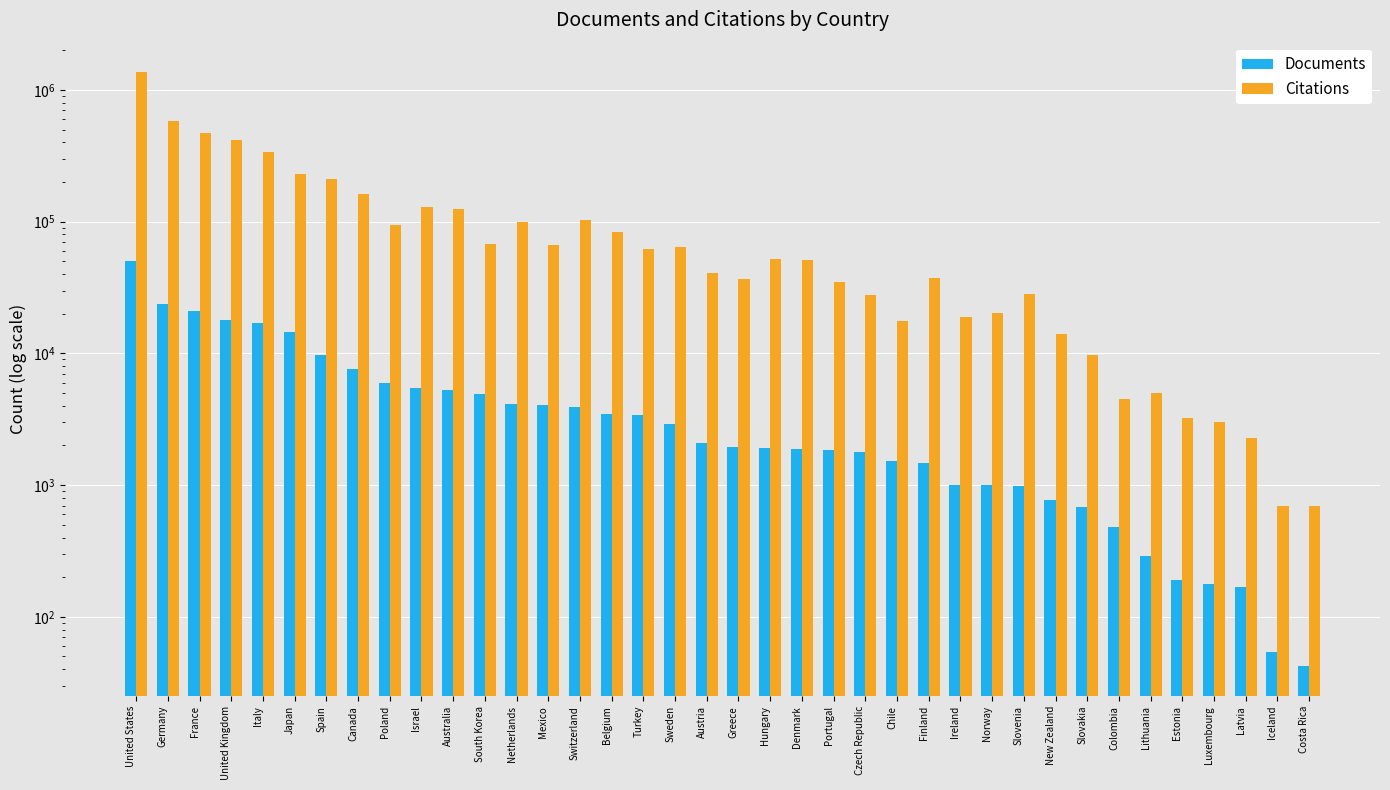

Between Chile and Costa Rica, which series saw the biggest shift?

Citations